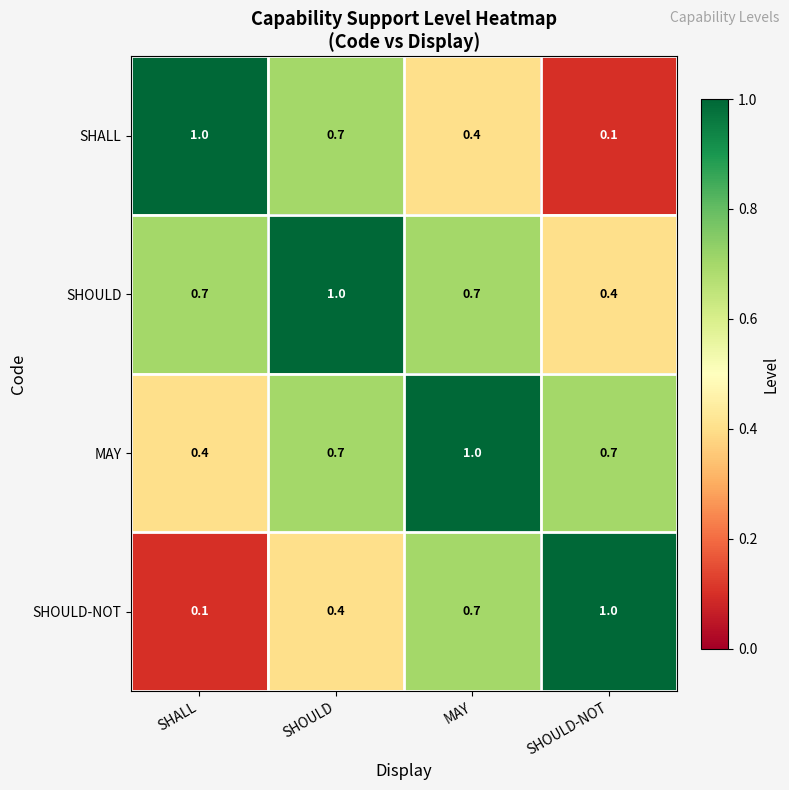

What is the spread (max minus min) of values at SHOULD-NOT?

0.9